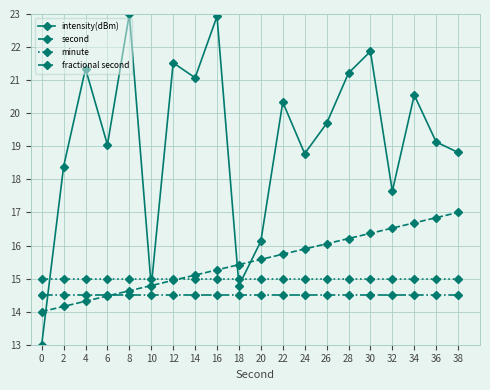

Which series has the widest spread of values?

intensity(dBm)